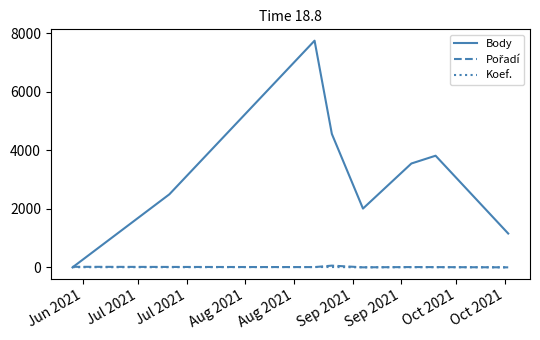

Which series has the largest total across all categories?

Body